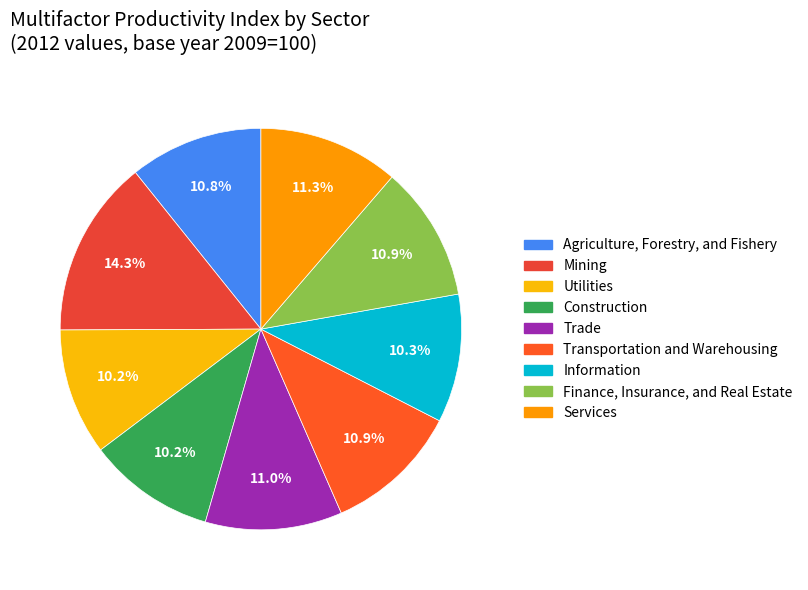

What percentage is the Trade slice, to the nearest percent?

11%